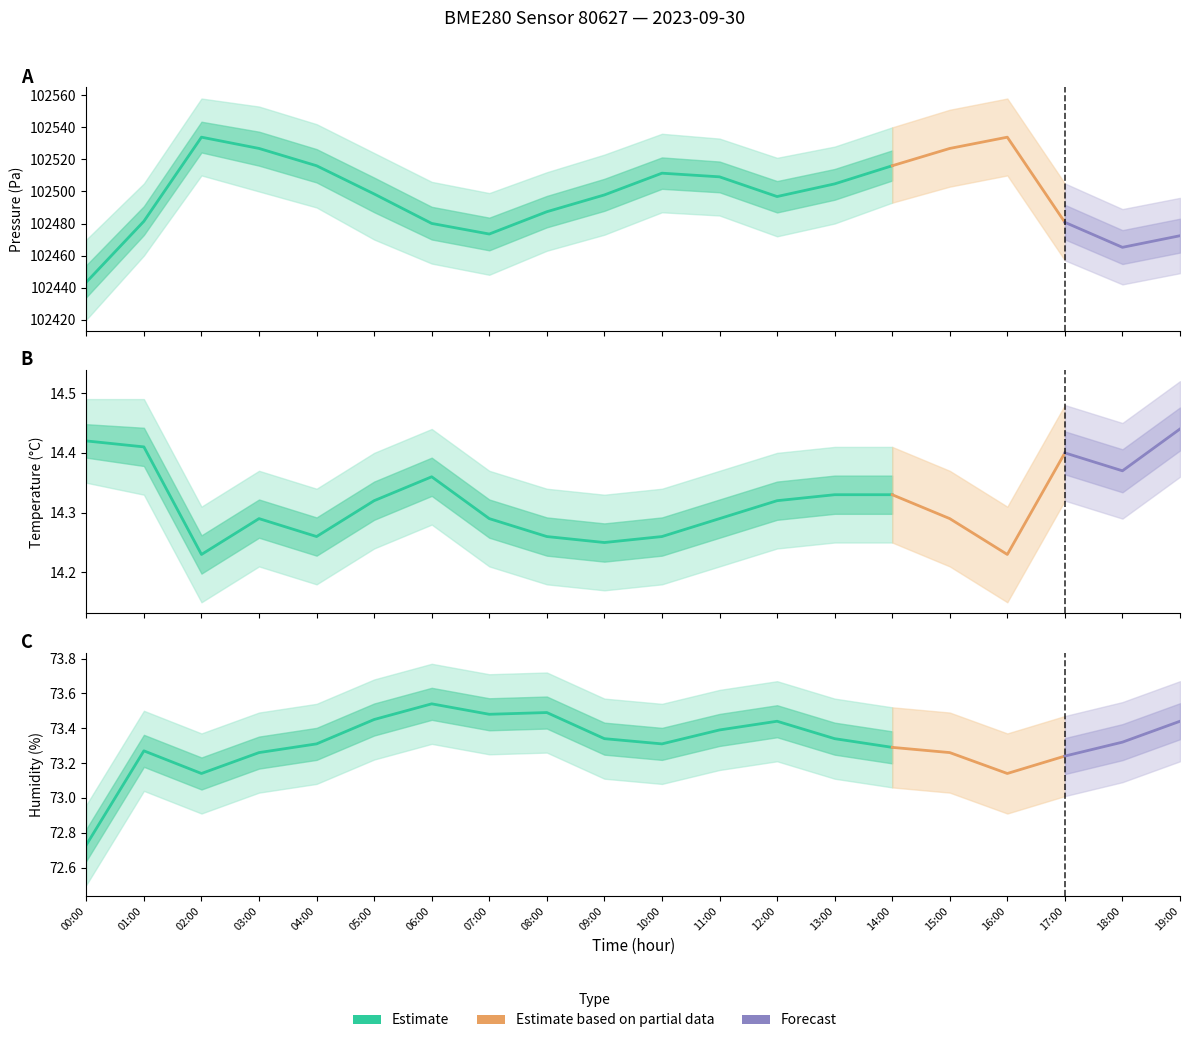

How many lines are shown in the chart?

3